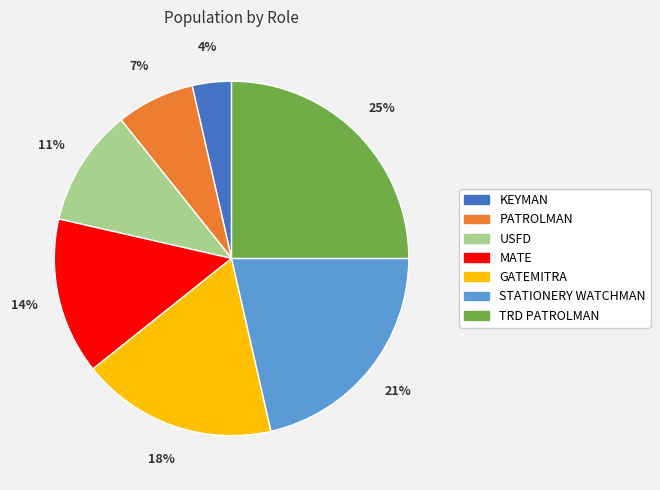

Approximately how many times larger is the value at MATE compared to PATROLMAN?

2.0